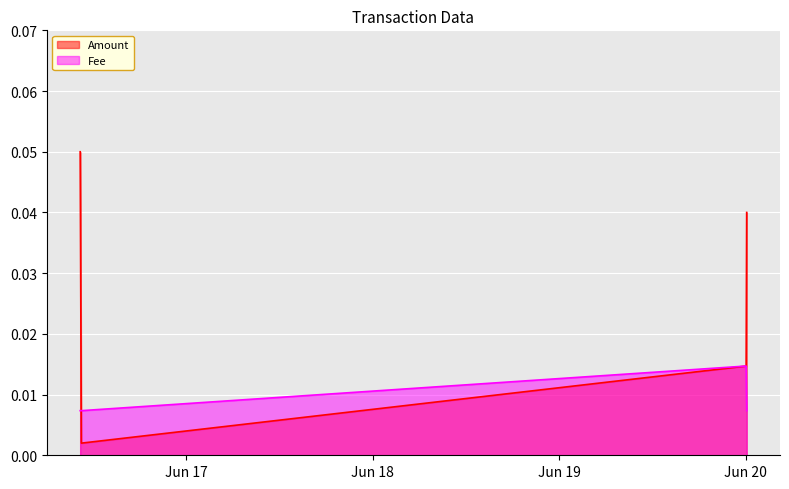

What is the label of the 2nd point from the right?

2021-06-20 00:03:01